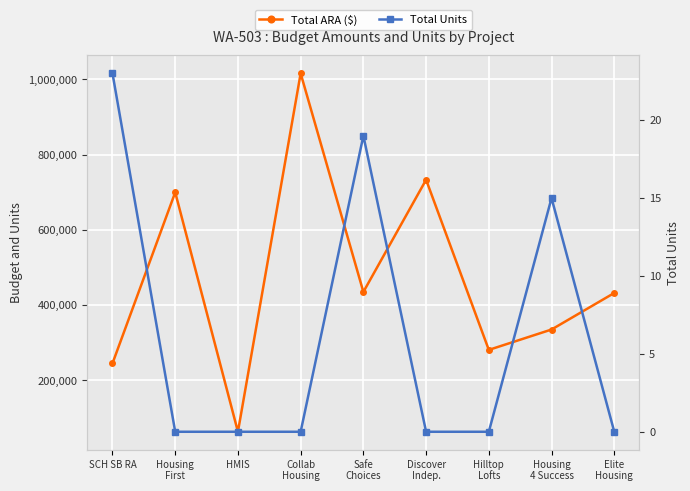

Which has a higher value, Housing
First or HMIS?

Housing
First